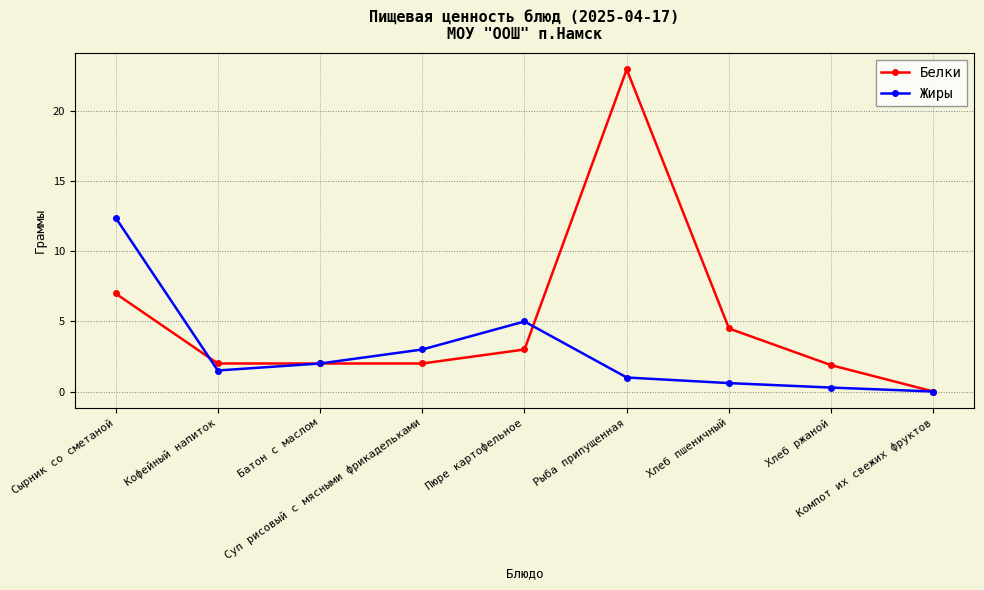

Which series has the largest range (max minus min)?

Белки